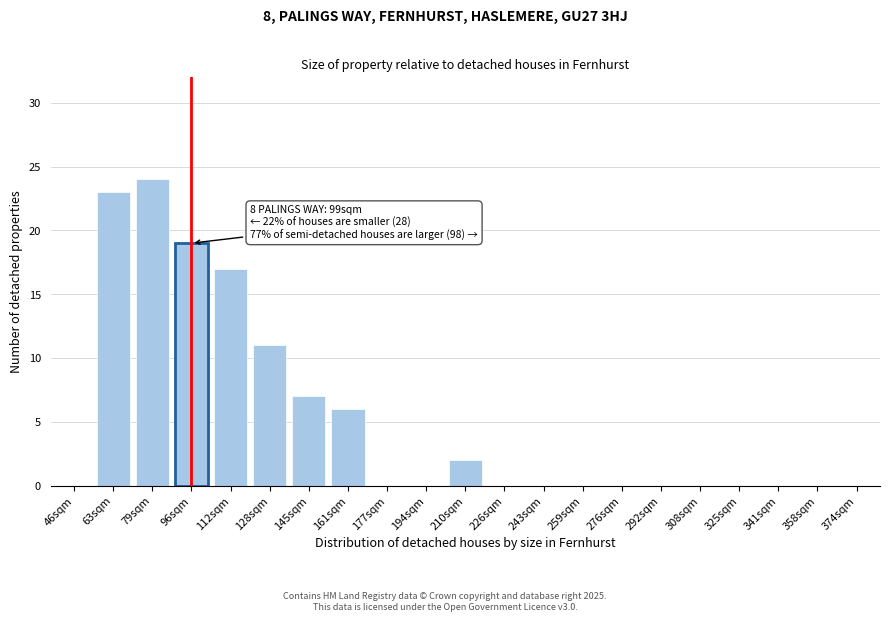

Reading right to left, transcribe all the data shown in this chart.

374sqm=0	358sqm=0	341sqm=0	325sqm=0	308sqm=0	292sqm=0	276sqm=0	259sqm=0	243sqm=0	226sqm=0	210sqm=2	194sqm=0	177sqm=0	161sqm=6	145sqm=7	128sqm=11	112sqm=17	96sqm=19	79sqm=24	63sqm=23	46sqm=0